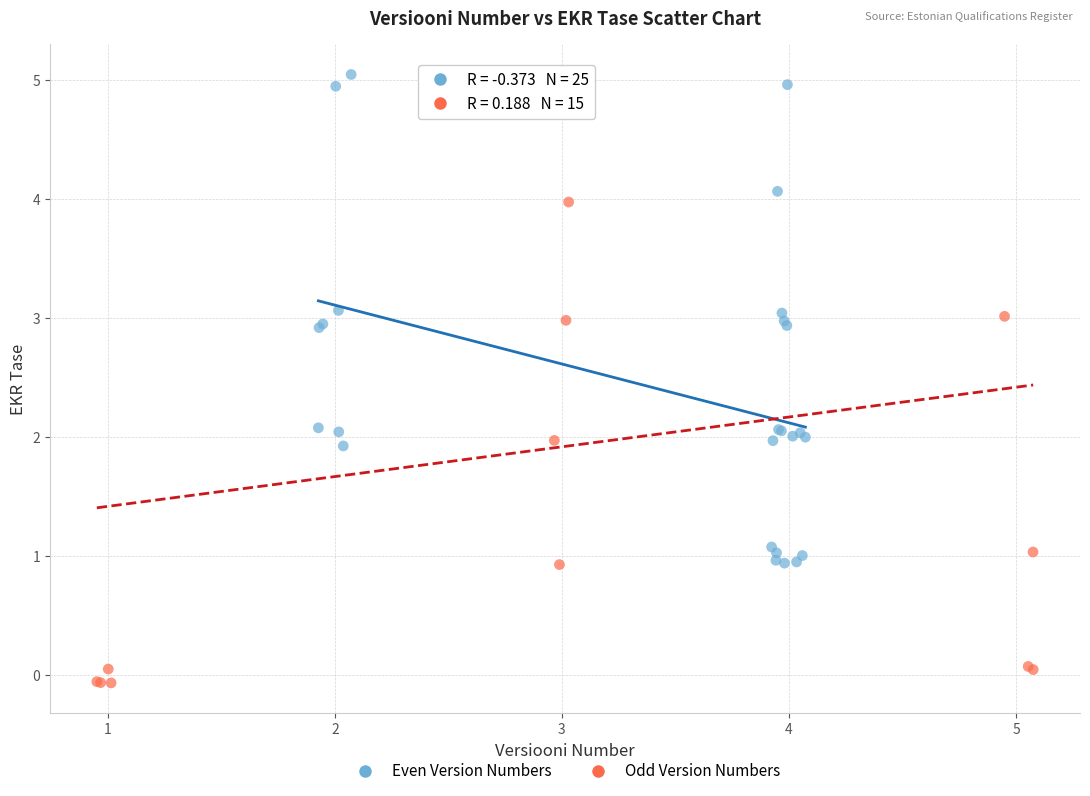

Which series contains the lowest Y value?

Odd Version Numbers